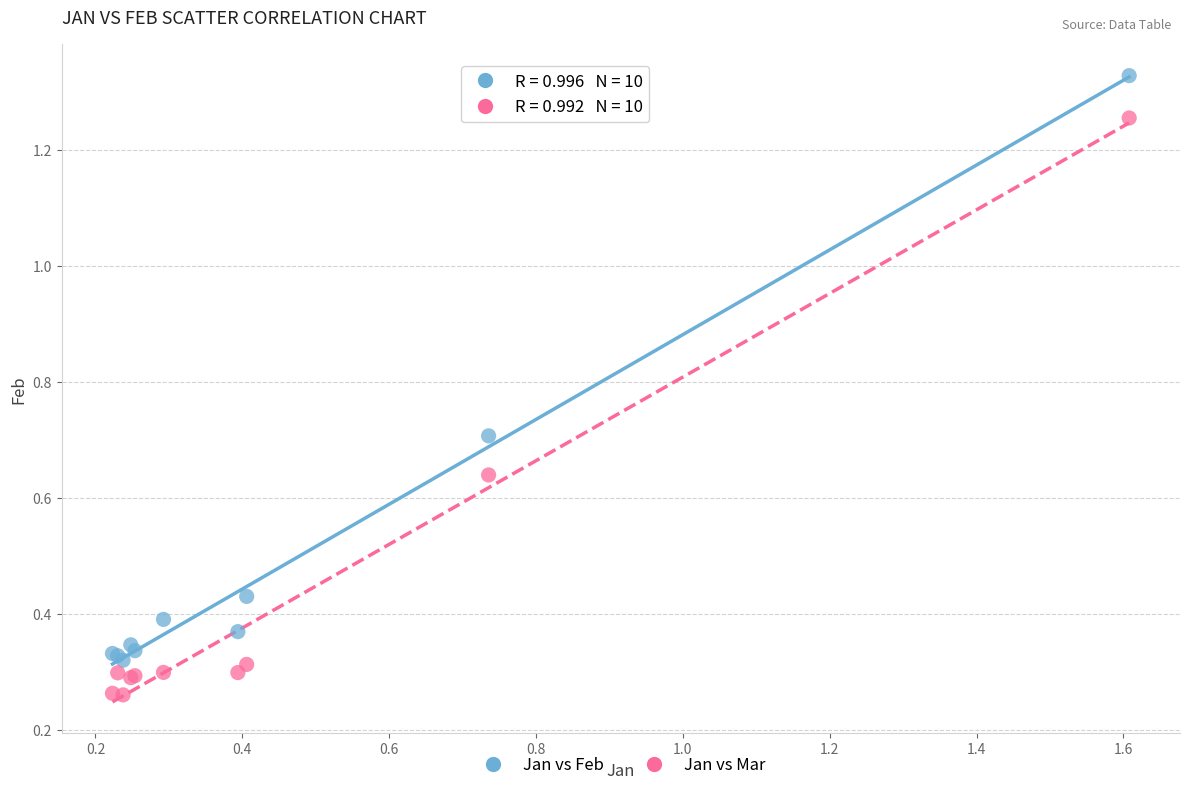

What are all the series names shown in the legend?

Jan vs Feb, Jan vs Mar